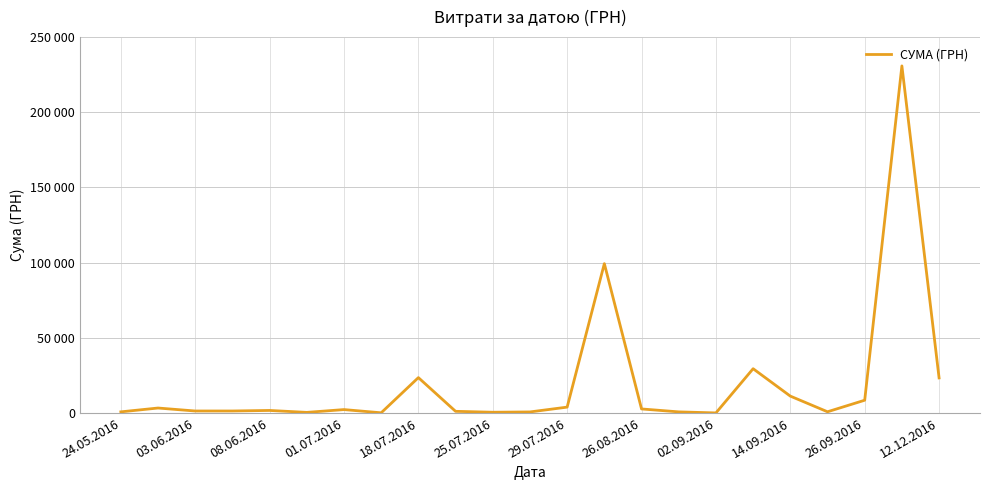

Is this an area chart (filled region under the line)?

No